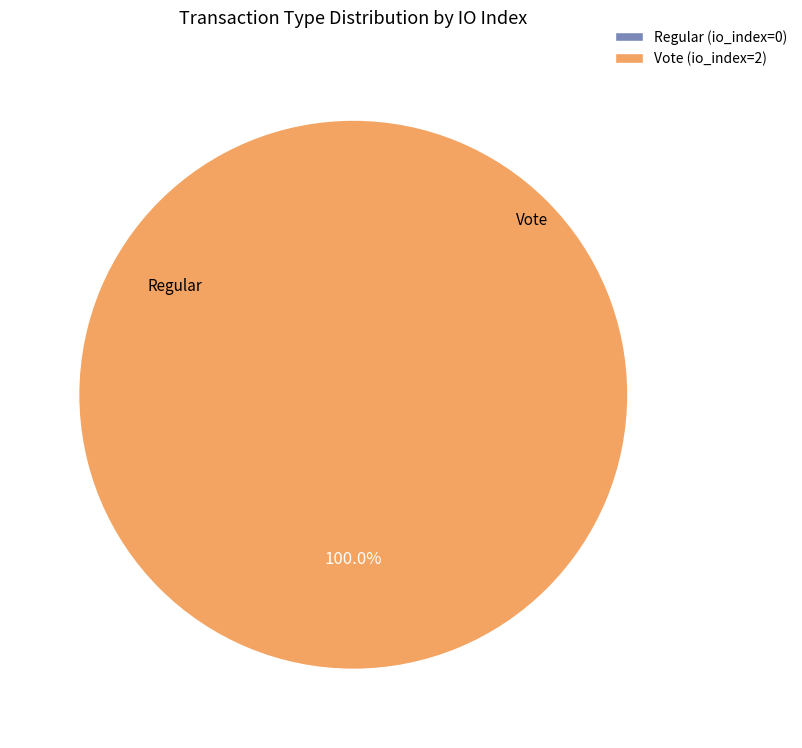

What is the majority slice?

Vote